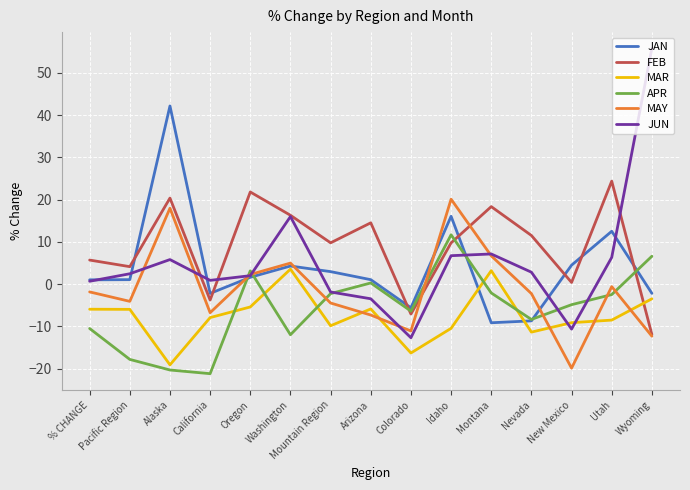

Which series has the largest total across all categories?

FEB